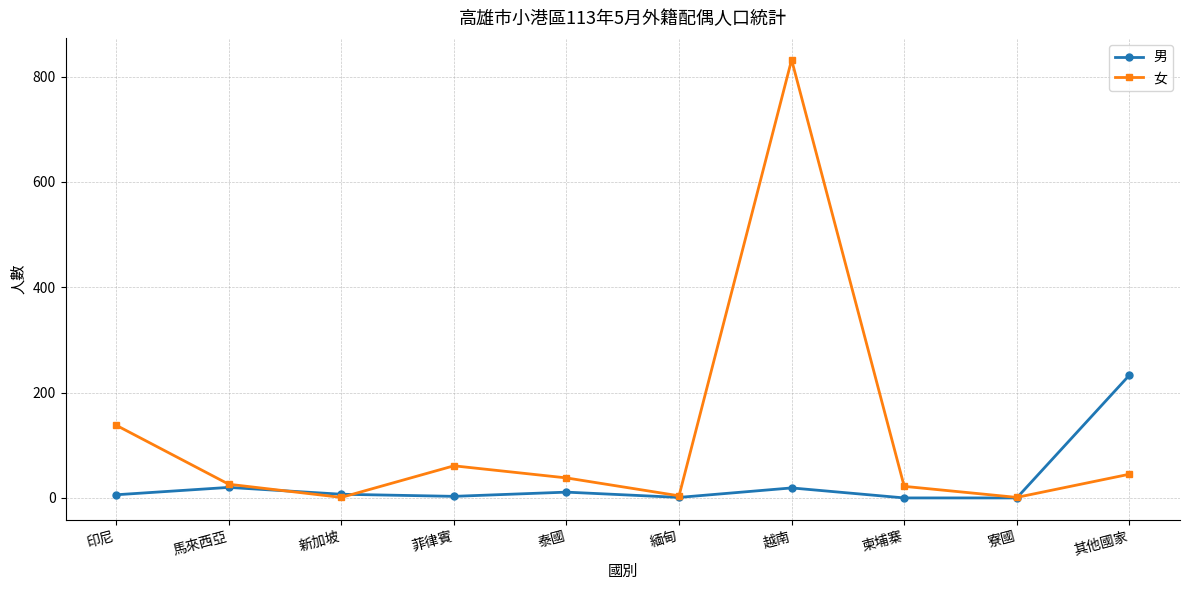

True or false: 男 and 女 cross at least once.

True